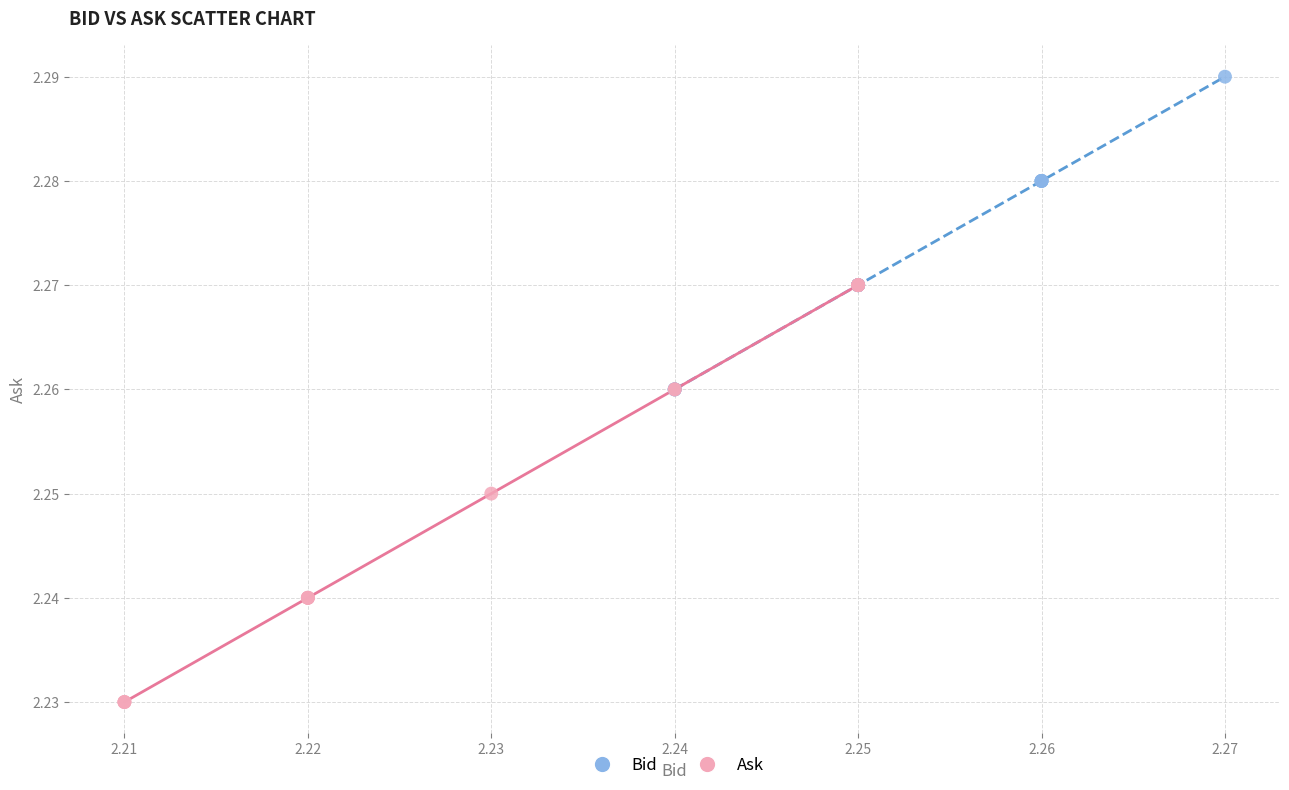

Which series contains the lowest Y value?

Ask